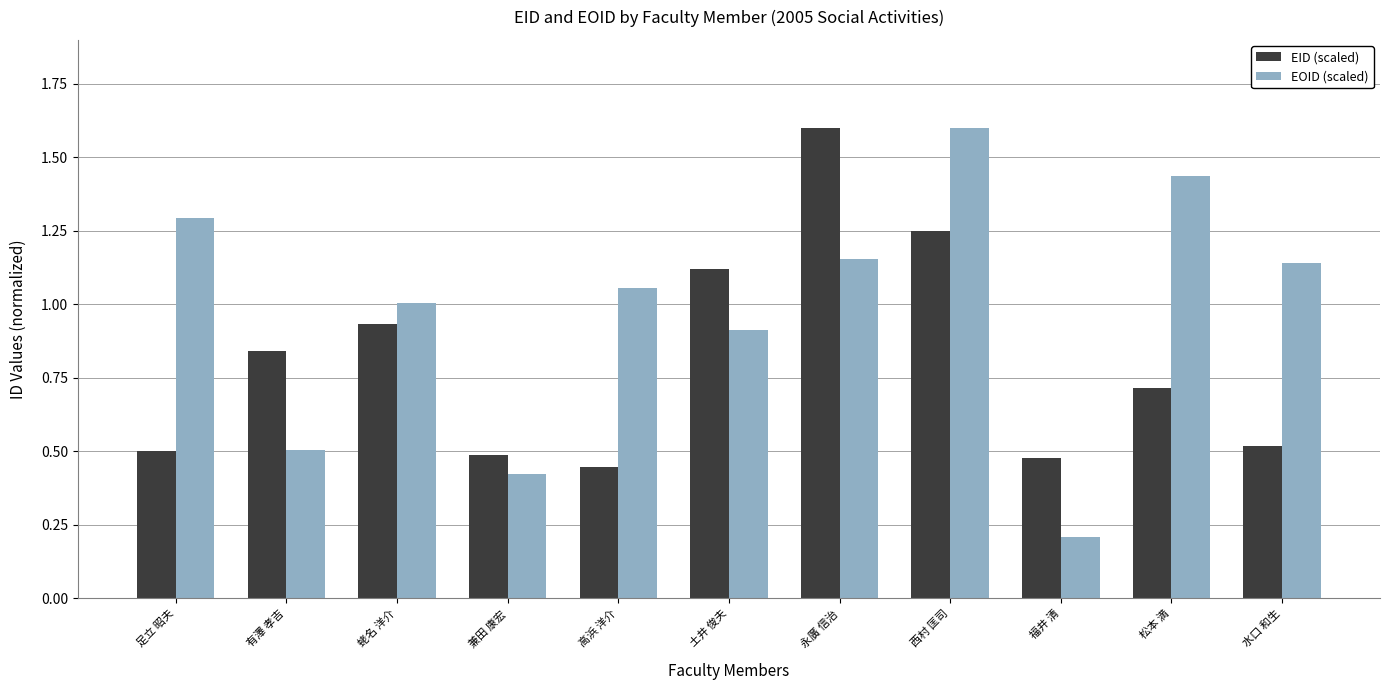

What is the sum of all EOID (scaled) values?

10.7